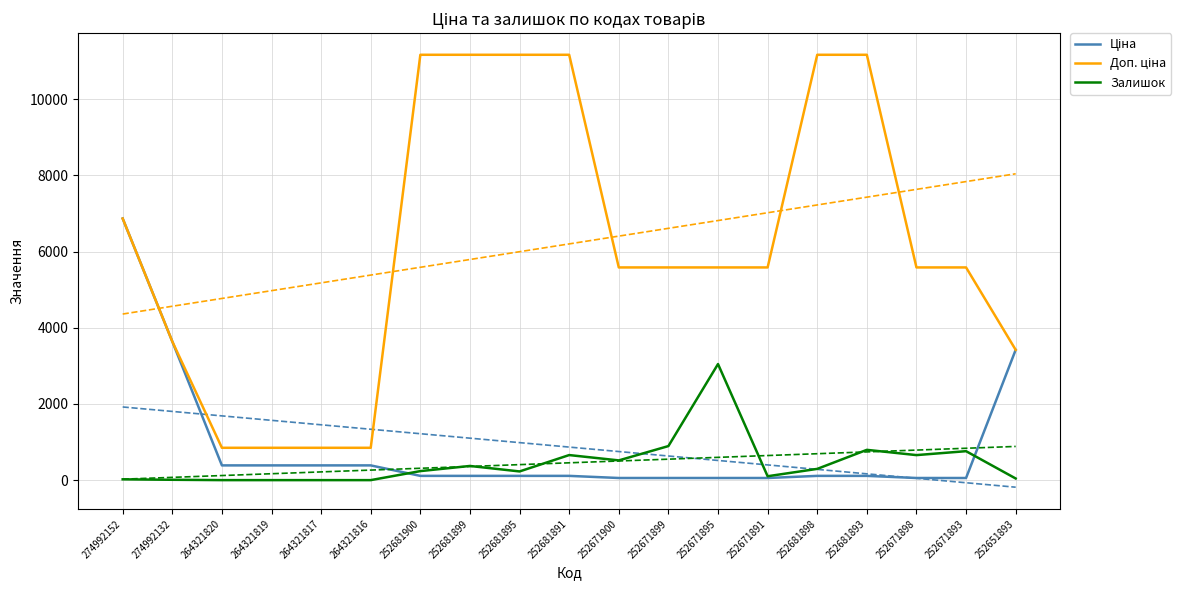

True or false: Доп. ціна and Залишок cross at least once.

False